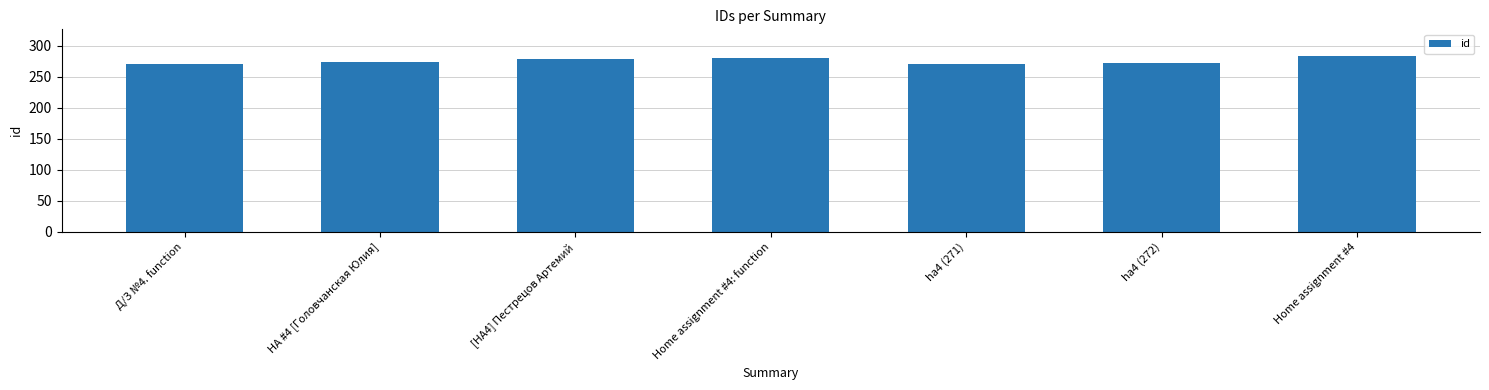

At which label is the value closest to 277?

[HA4] Пестрецов Артемий